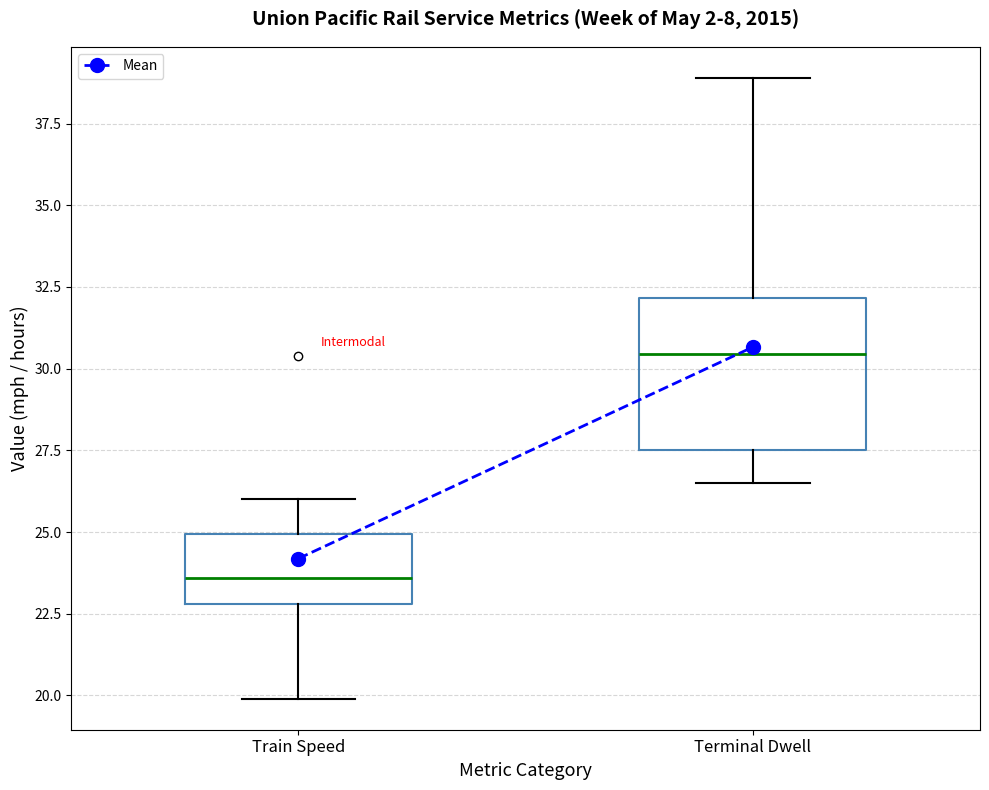

Reading left to right, transcribe this box plot: for each box, give where its median line is, the range the box spans, and where its two whiskers end, as read against the y-axis. The values are not printed on the chart, so give them approximately, as read against the axis.

Train Speed: median 23.5, box 23.0 to 25.0, whiskers 20.0 to 26.0
Terminal Dwell: median 30.5, box 27.5 to 32.0, whiskers 26.5 to 39.0